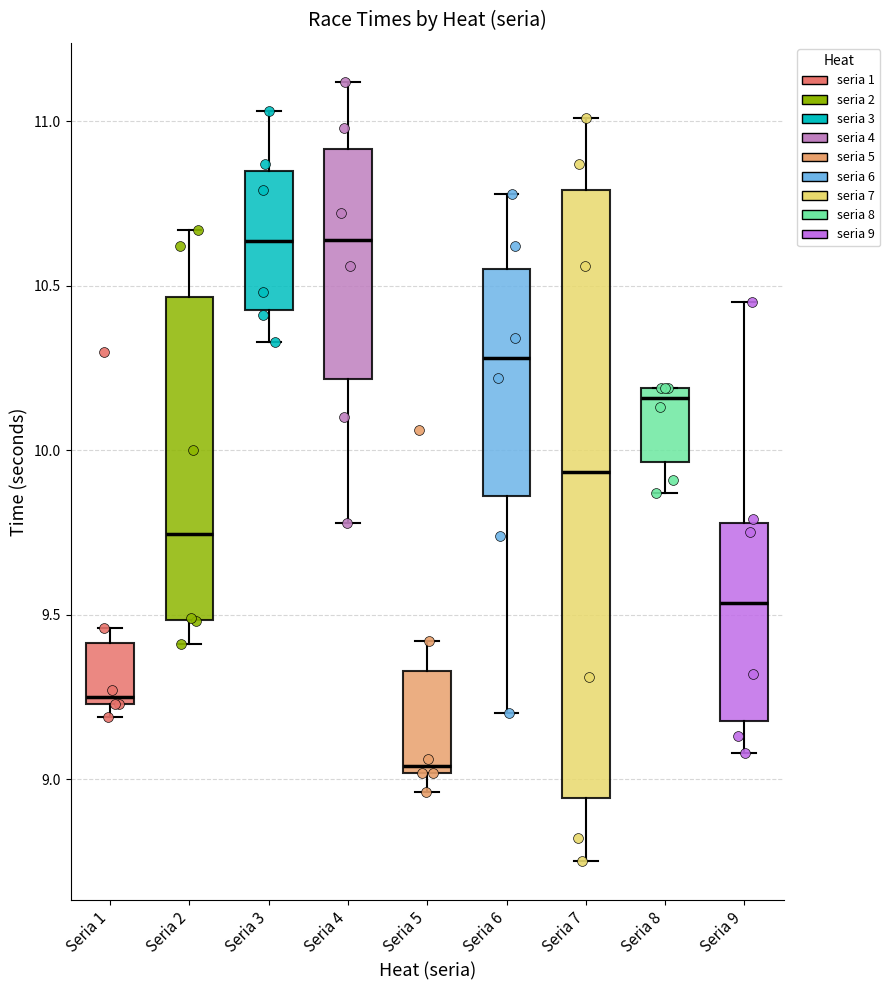

Reading left to right, read every box against the y-axis: the position of its median line, the range the box covers, and the ends of its whiskers. The values are not printed on the chart, so give them approximately, as read against the axis.

Seria 1: median 9.25 (just above the box's lower edge), box 9.25 to 9.40, whiskers 9.20 to 9.45
Seria 2: median 9.75, box 9.50 to 10.45, whiskers 9.40 to 10.65
Seria 3: median 10.65, box 10.45 to 10.85, whiskers 10.35 to 11.05
Seria 4: median 10.65, box 10.20 to 10.90, whiskers 9.80 to 11.10
Seria 5: median 9.05, box 9.00 to 9.35, whiskers 8.95 to 9.40
Seria 6: median 10.30, box 9.85 to 10.55, whiskers 9.20 to 10.80
Seria 7: median 9.95, box 8.95 to 10.80, whiskers 8.75 to 11.00
Seria 8: median 10.15, box 9.95 to 10.20, whiskers 9.85 to 10.20
Seria 9: median 9.55, box 9.20 to 9.80, whiskers 9.10 to 10.45